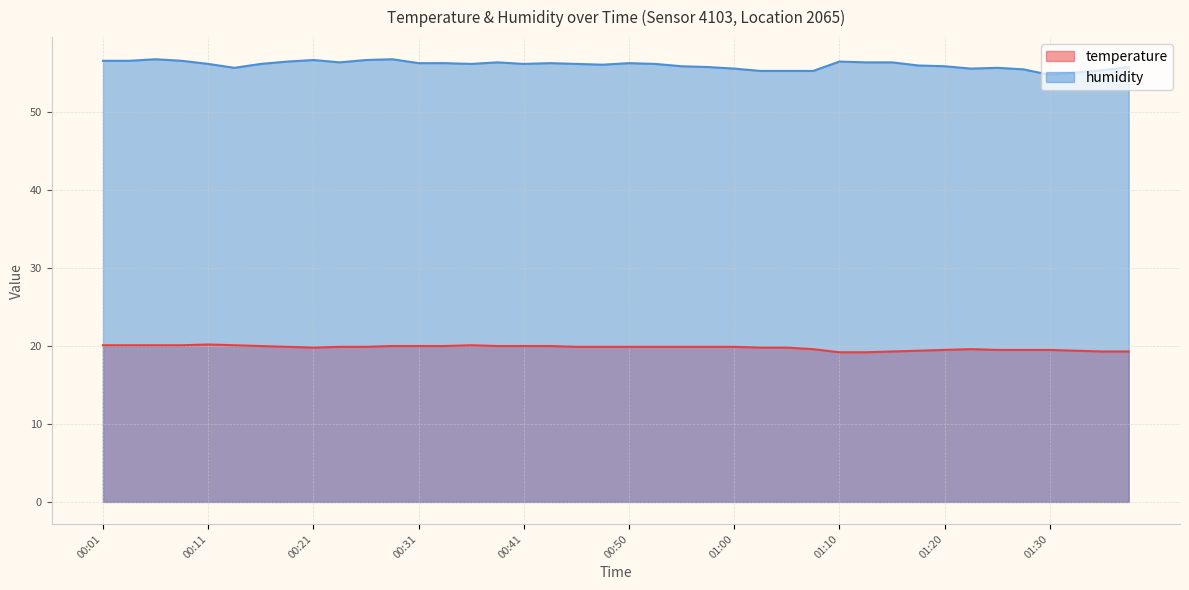

What is the difference between the humidity values at 00:33 and 00:16?

0.1